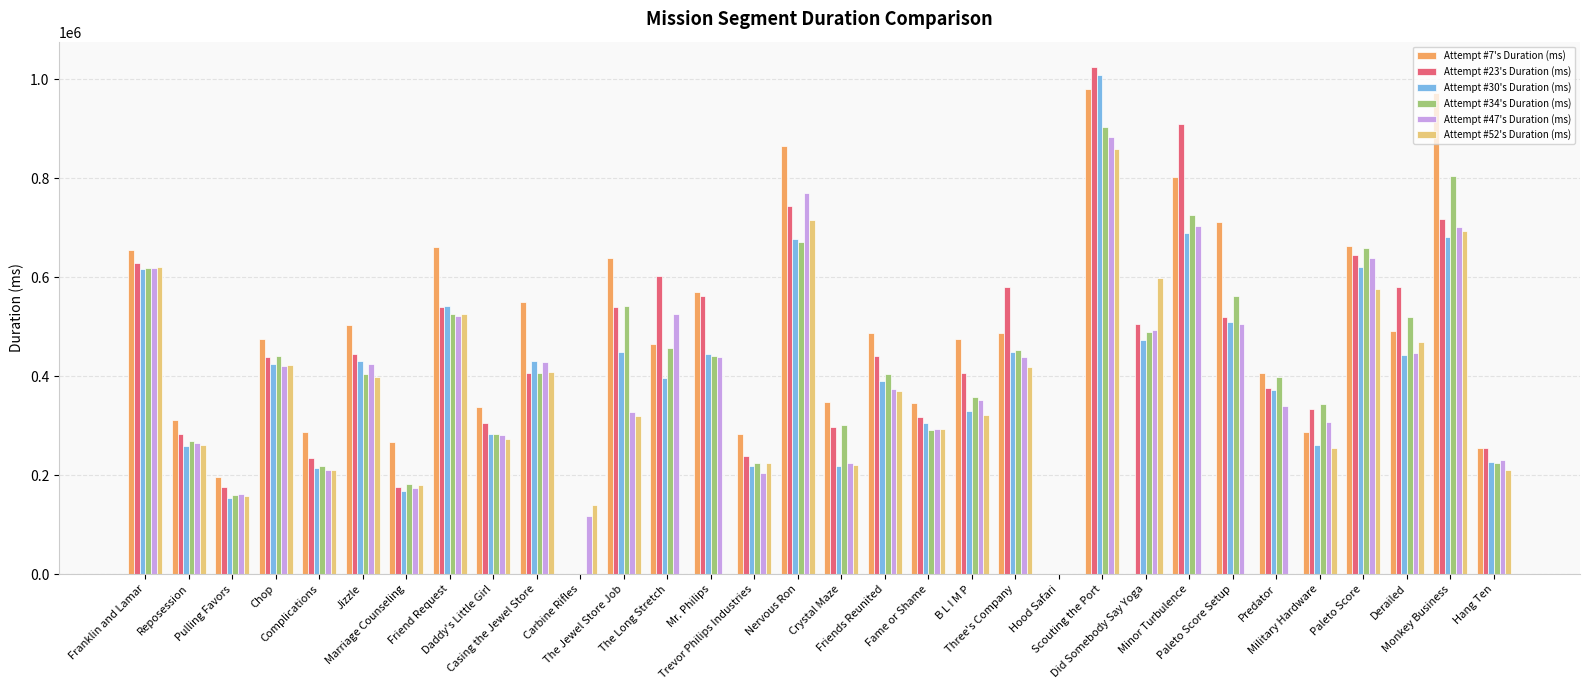

How many data points does each series have?

32